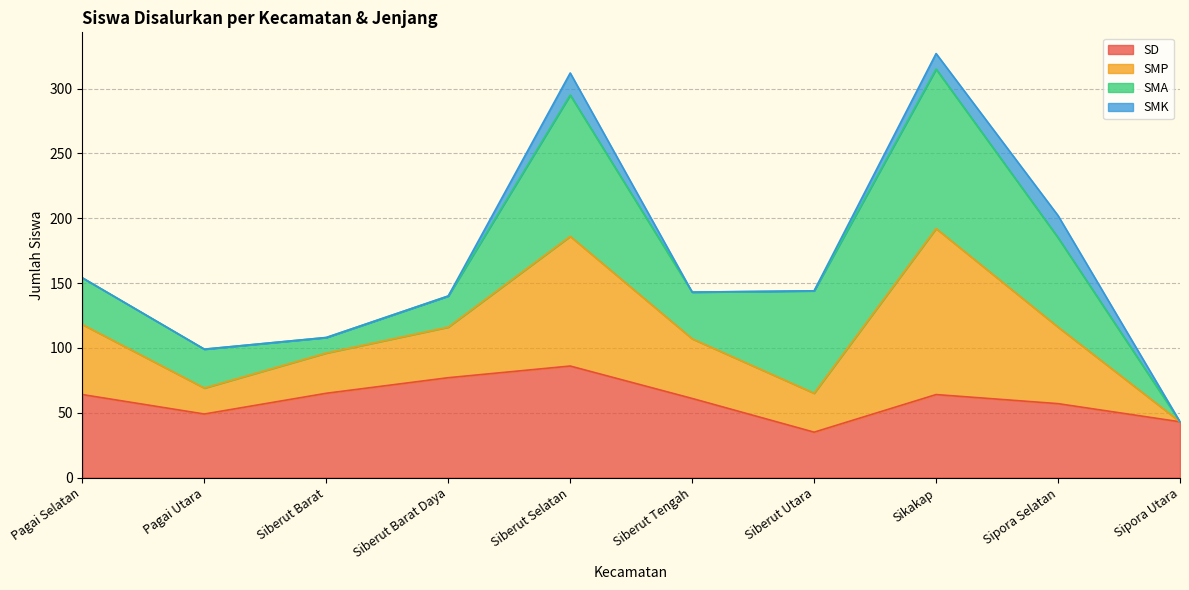

What is the value of the SD point at the 2nd from the left?

49